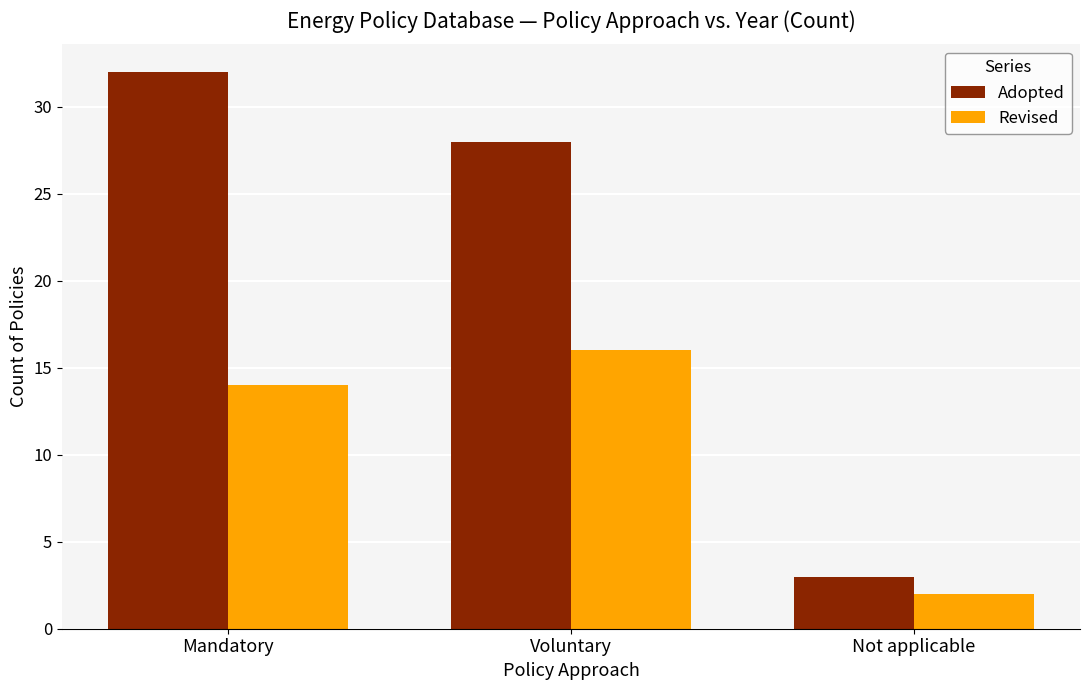

List the series in order of their overall mean, highest first.

Adopted, Revised